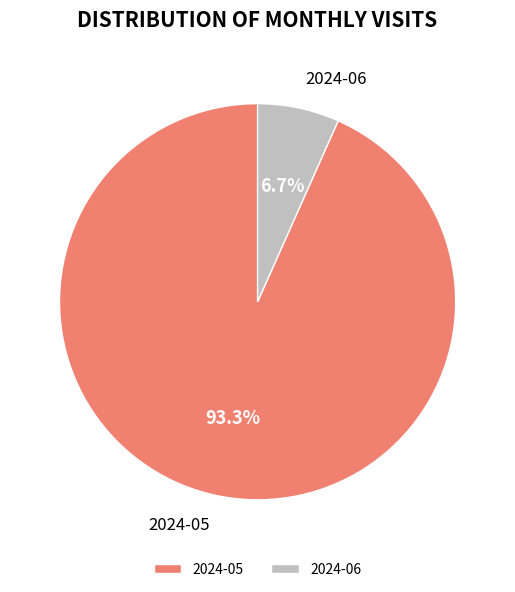

To the nearest percent, what percentage of the pie is 2024-05?

93%